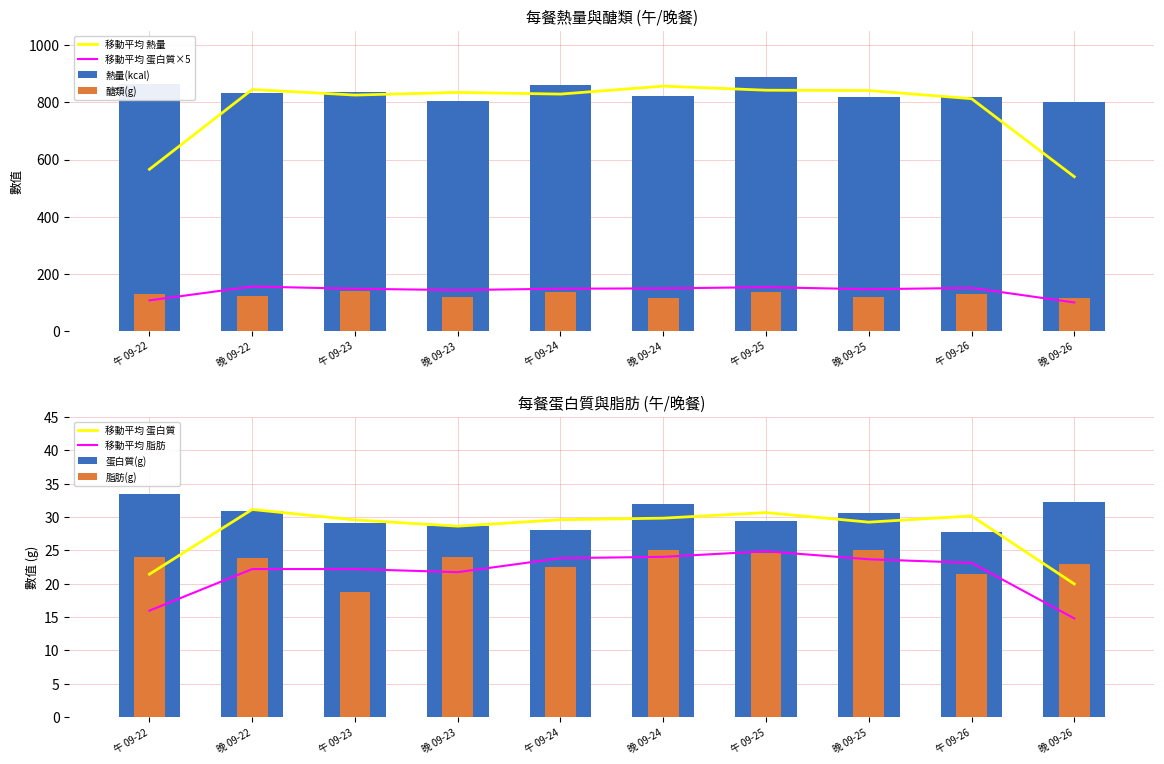

What is the label of the 7th bar from the right?

晚 09-23